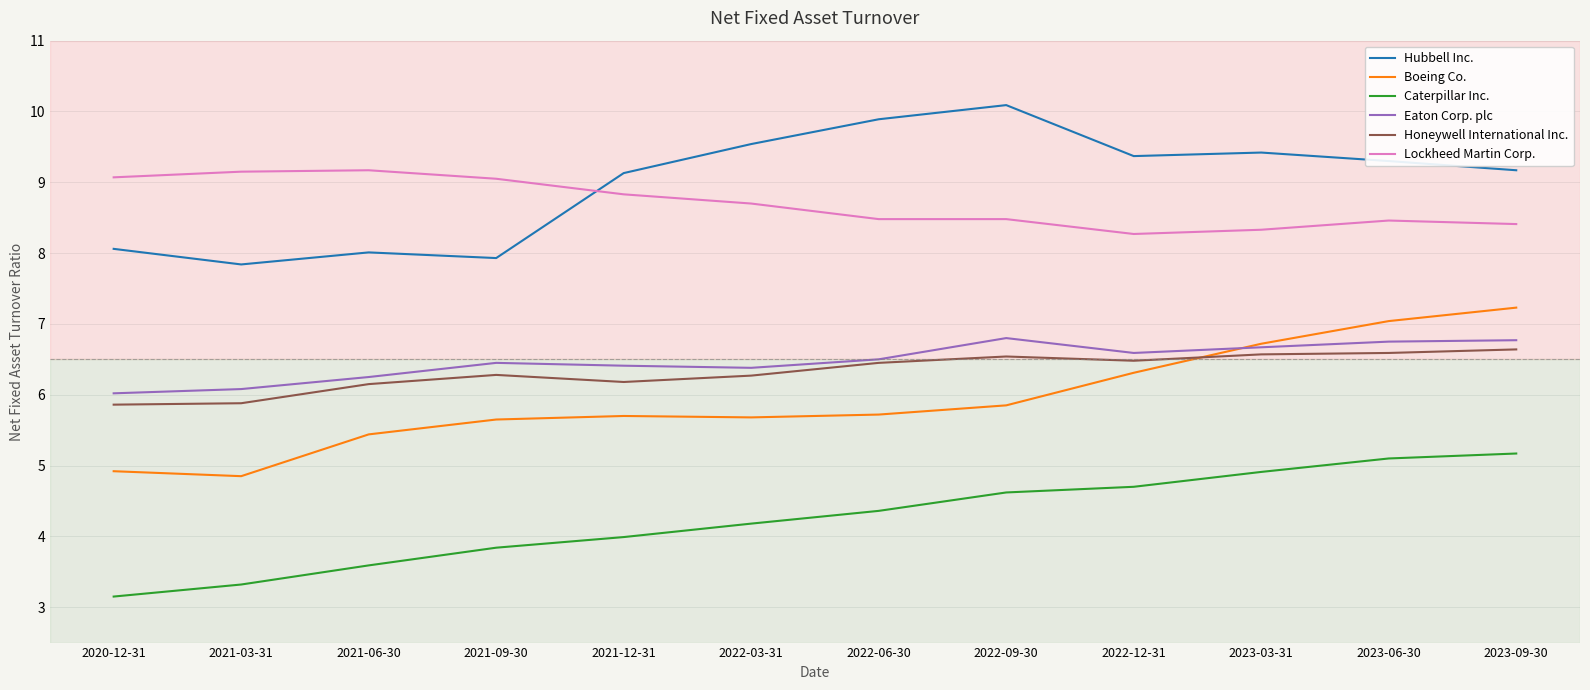

The value of Hubbell Inc. at 2022-03-31 is 9.5. True or false?

True